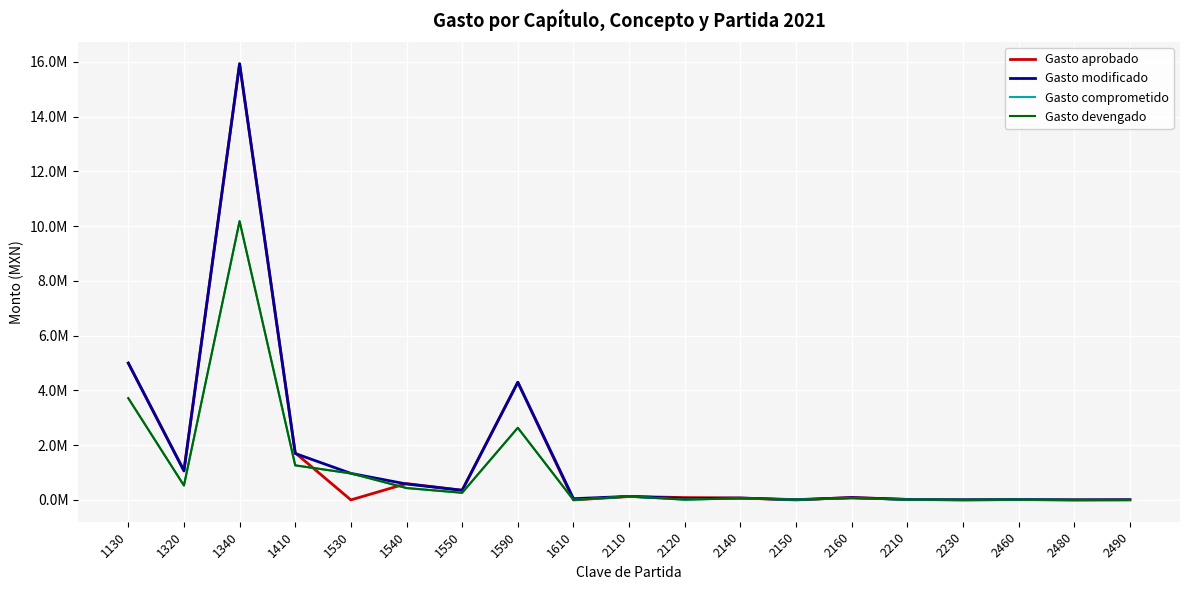

Does the chart display data point markers on the line(s)?

No